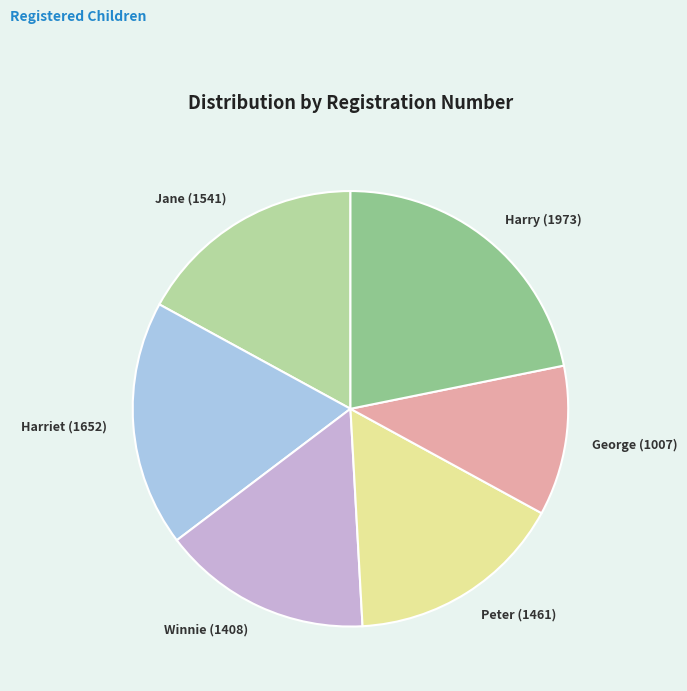

Combined, do Winnie (1408) and Peter (1461) account for over 50%?

No